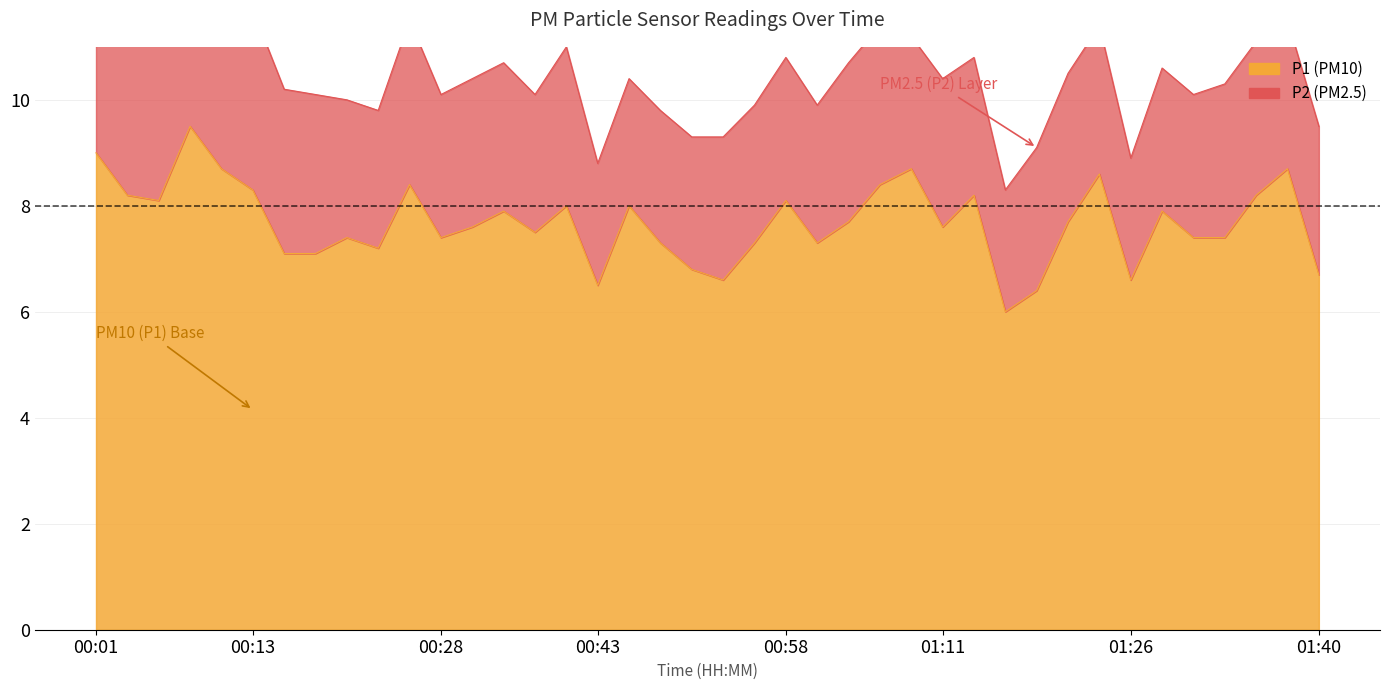

What is the label of the 15th point from the right?

01:05